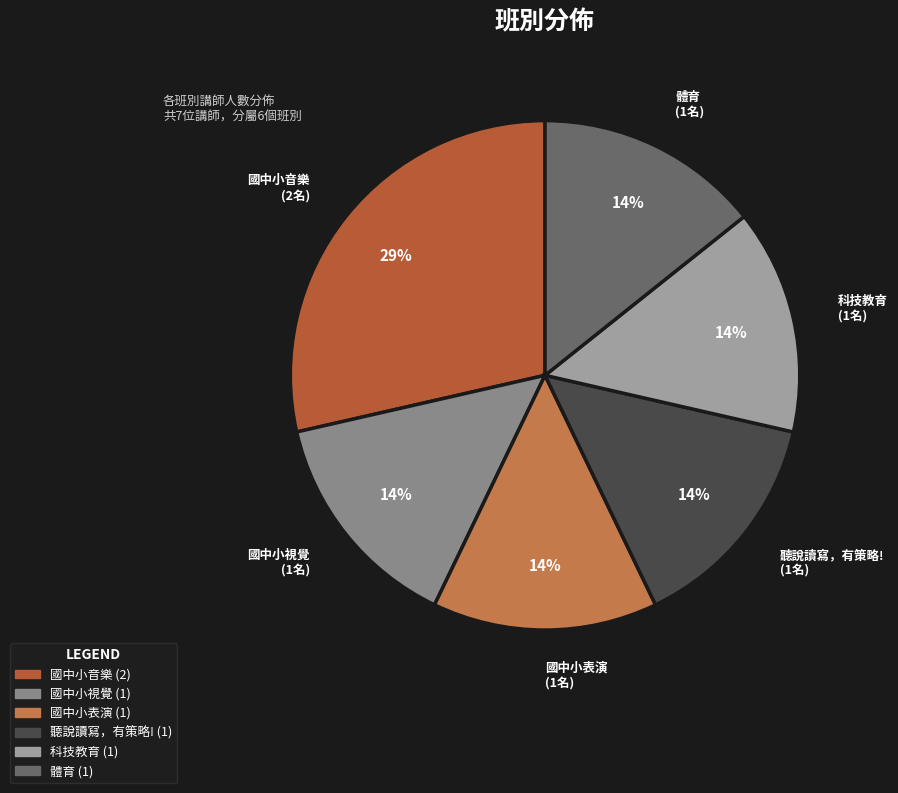

To the nearest percent, what percentage of the pie is 聽說讀寫，有策略!?

14%